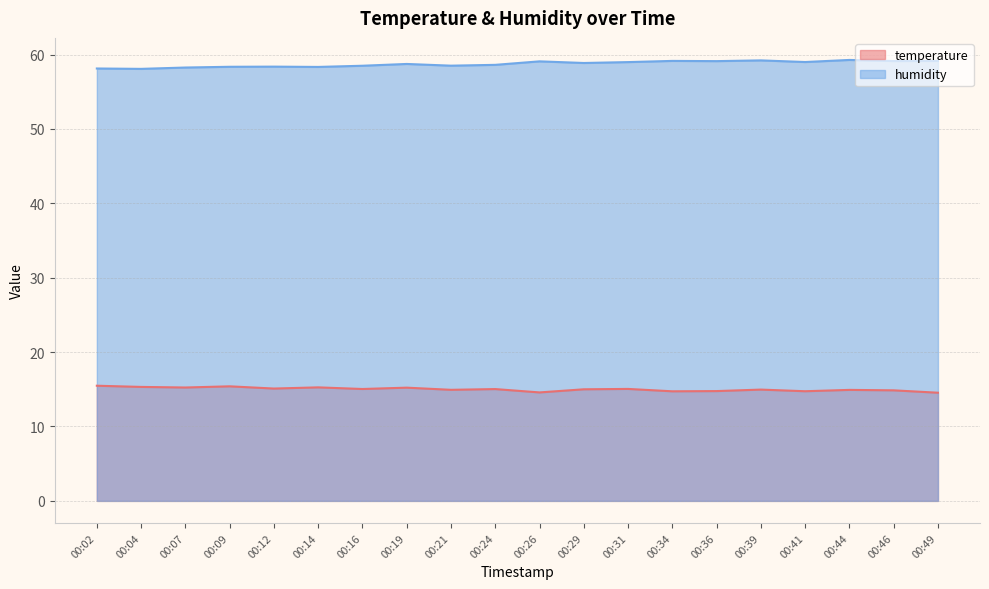

Rank the series at 00:24 from lowest to highest value.

temperature, humidity